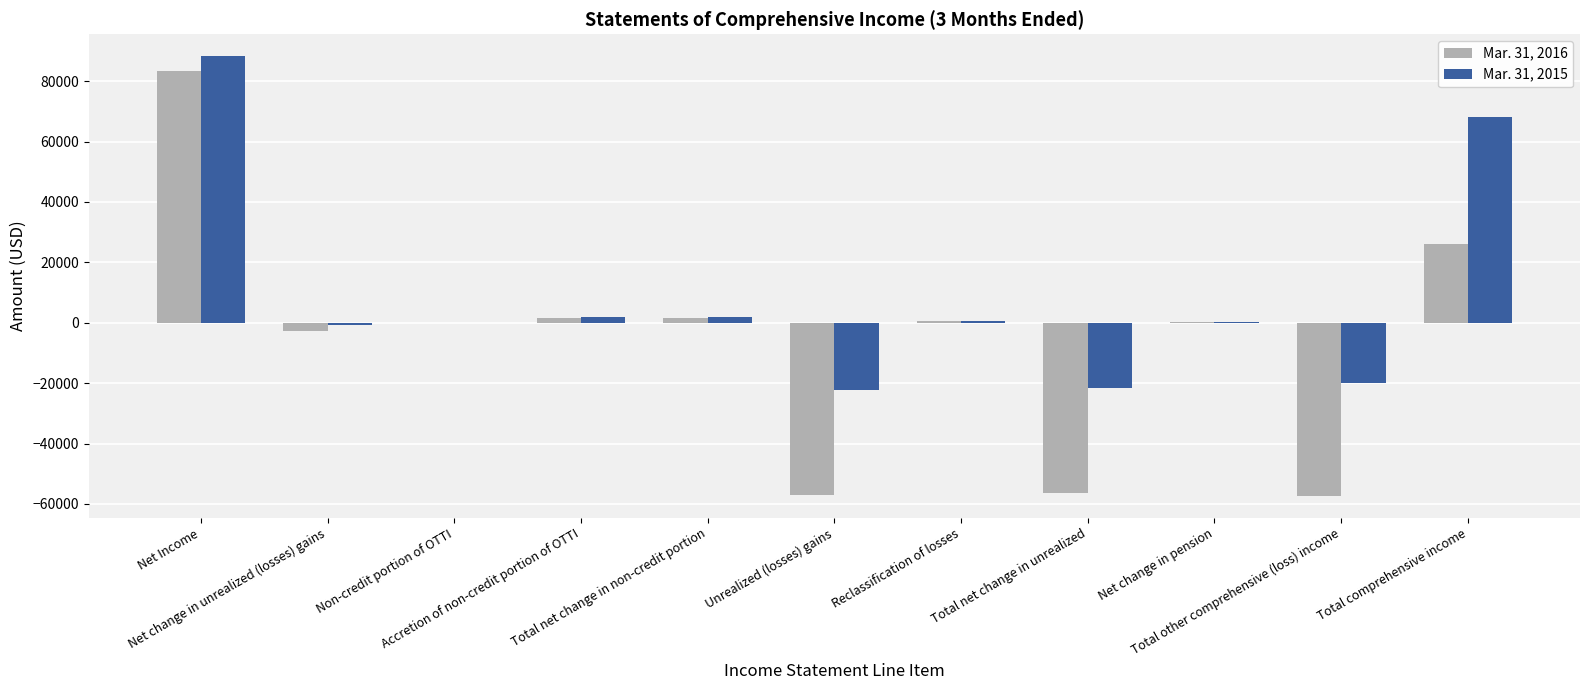

At which category is the sum across all series the highest?

Net Income